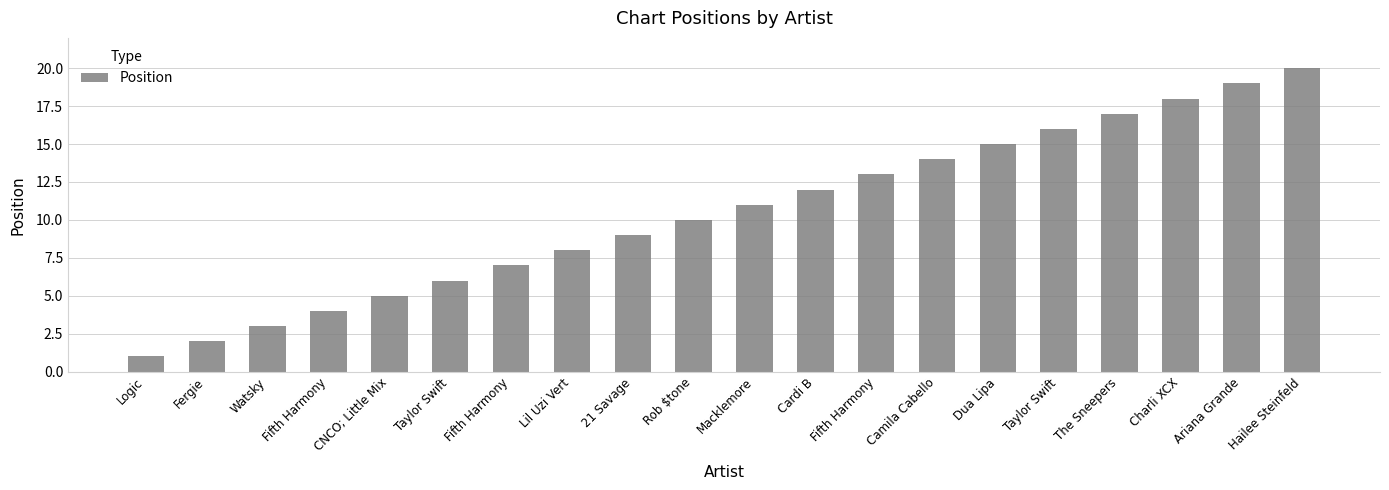

True or false: the data shows 12 at Cardi B.

True